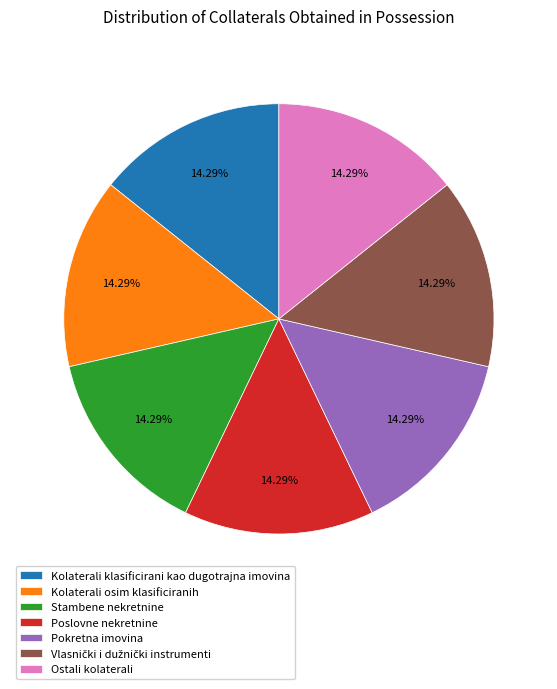

What percentage is the Pokretna imovina slice, to the nearest percent?

14%